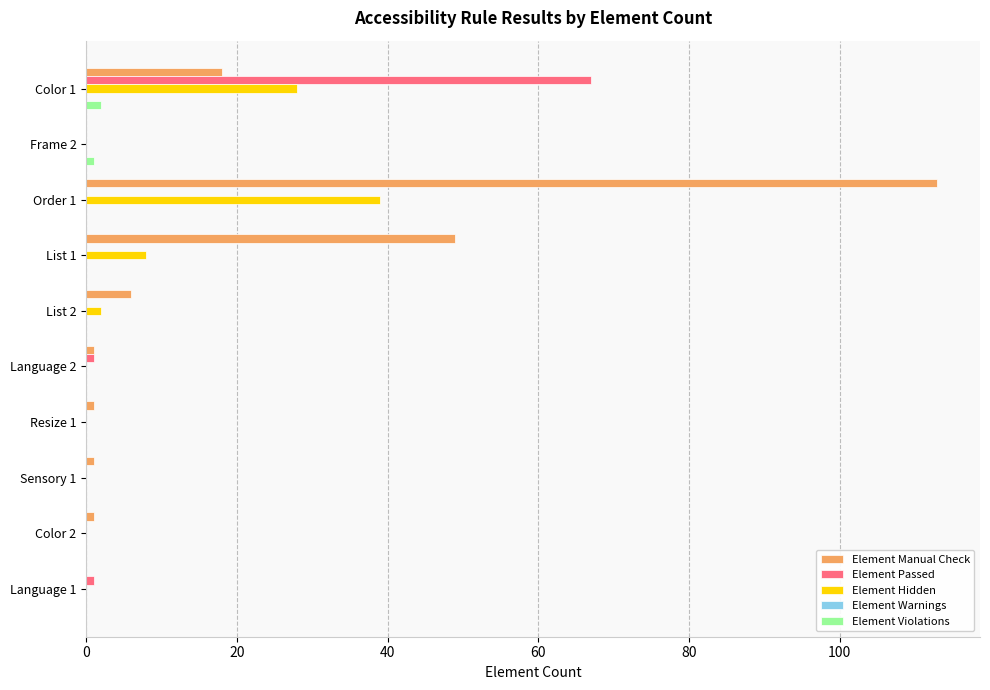

Is the value of Element Manual Check at Resize 1 greater than the value of Element Hidden at Order 1?

No